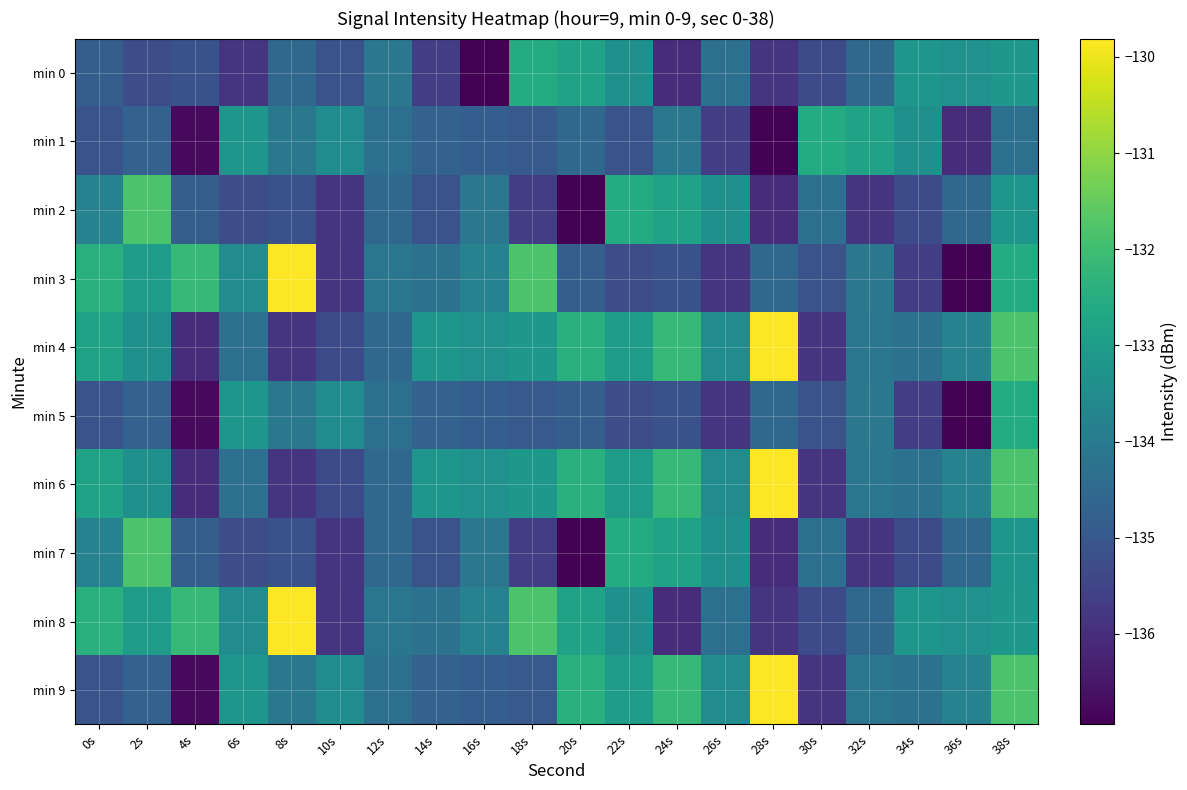

Which series has the largest total across all categories?

min 4